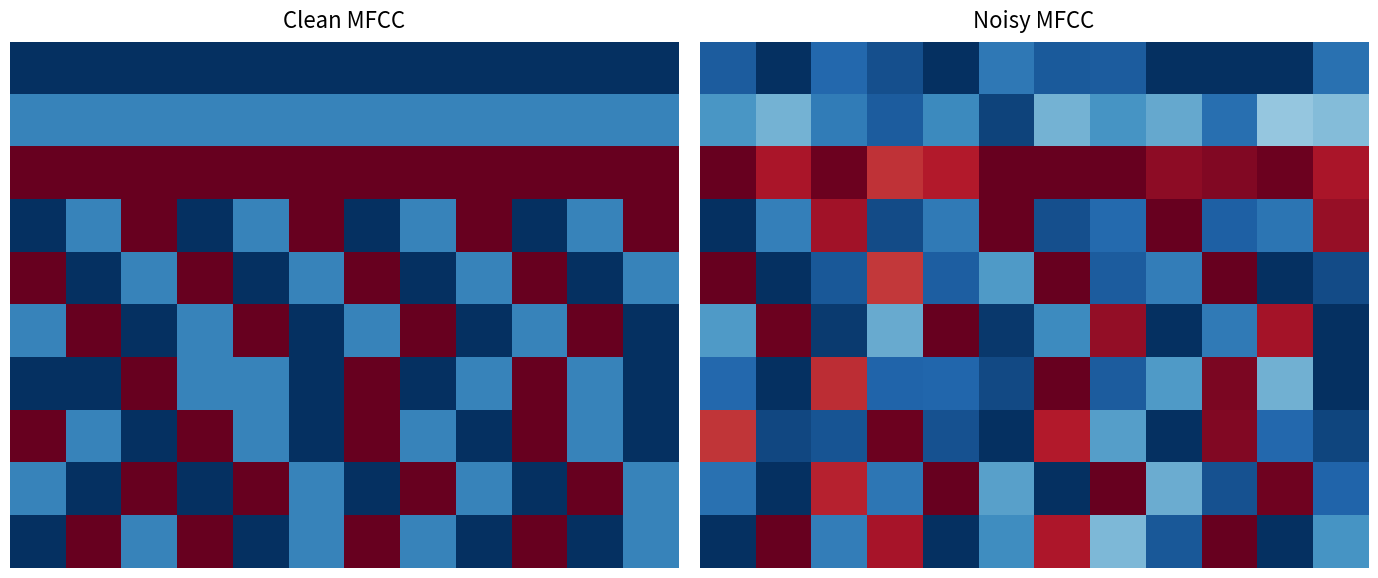

What is the maximum value shown in the chart?

1.0